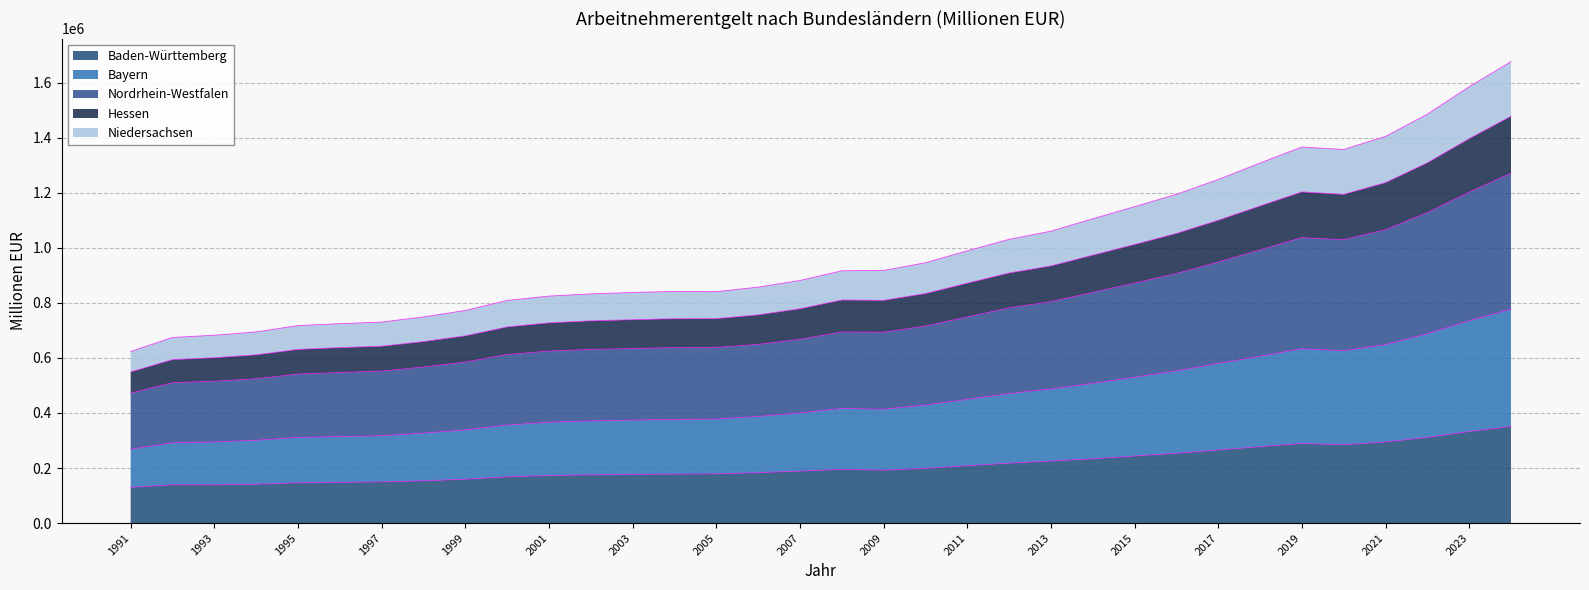

Rank the categories by Hessen value from highest to lowest.

2024, 2023, 2022, 2021, 2019, 2020, 2018, 2017, 2016, 2015, 2014, 2013, 2012, 2011, 2010, 2008, 2009, 2007, 2006, 2005, 2004, 2003, 2002, 2001, 2000, 1999, 1998, 1997, 1996, 1995, 1994, 1993, 1992, 1991